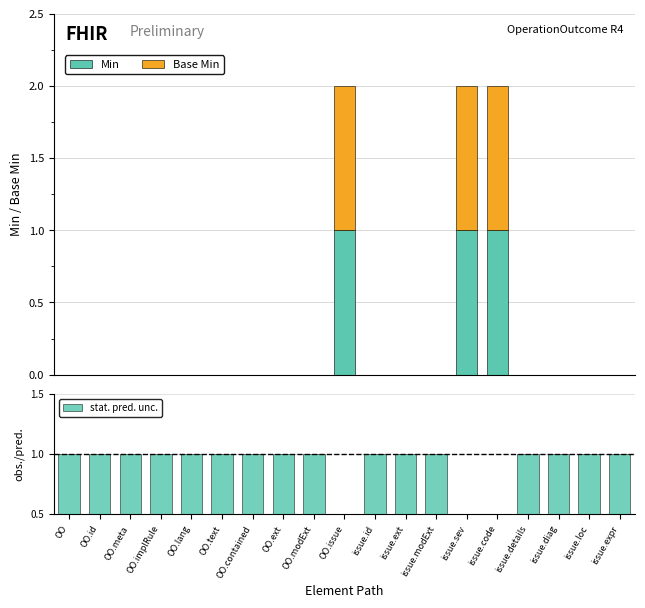

Which series has the largest total across all categories?

stat. pred. unc.